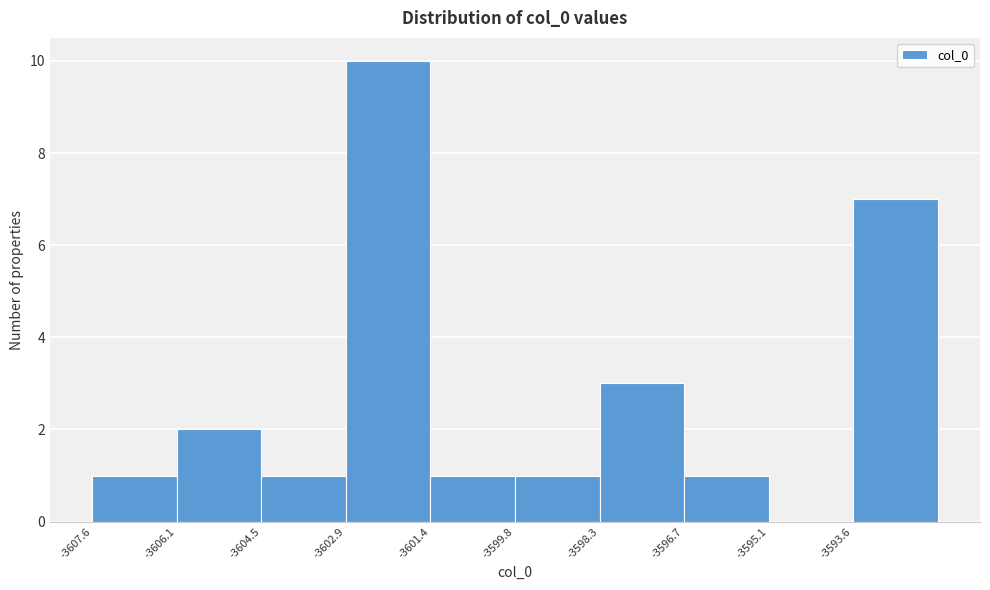

What is the height of the bar covering -3596.6 to -3595.2 on the x-axis? Neither the bar edges nor the heights are printed on the chart, so give them approximately, as read against the axes.

1